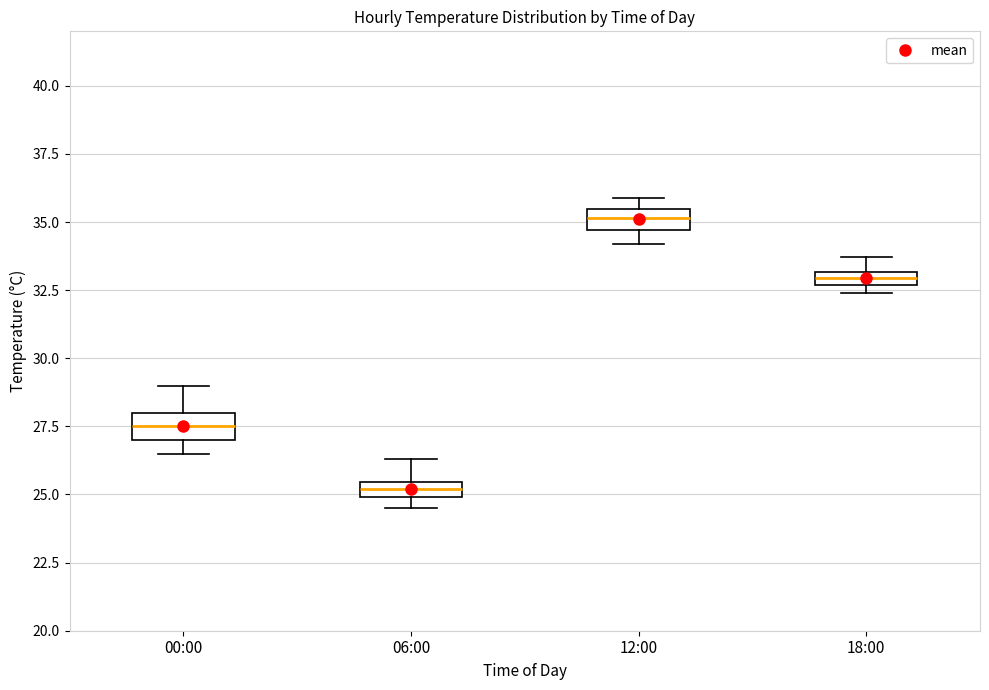

Which box has the highest median line?

12:00